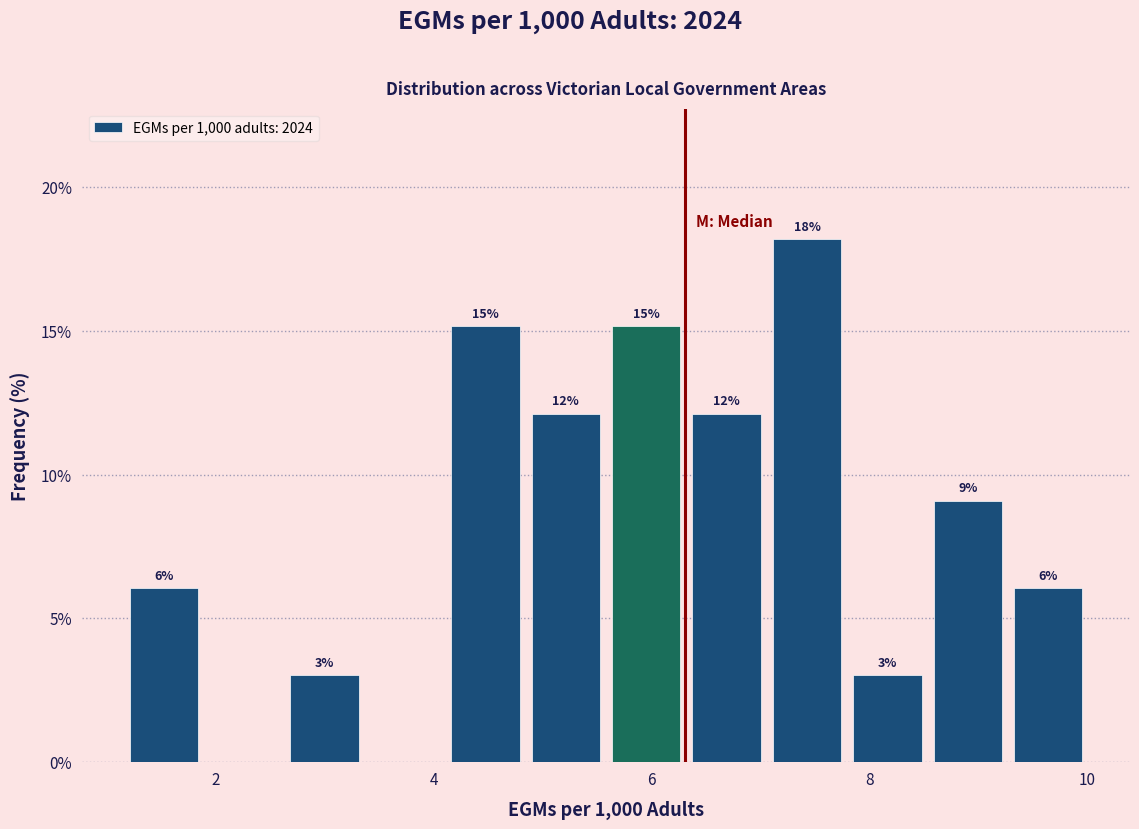

Read against the x-axis, roughly where is the centre of the tallest bar?

7.4